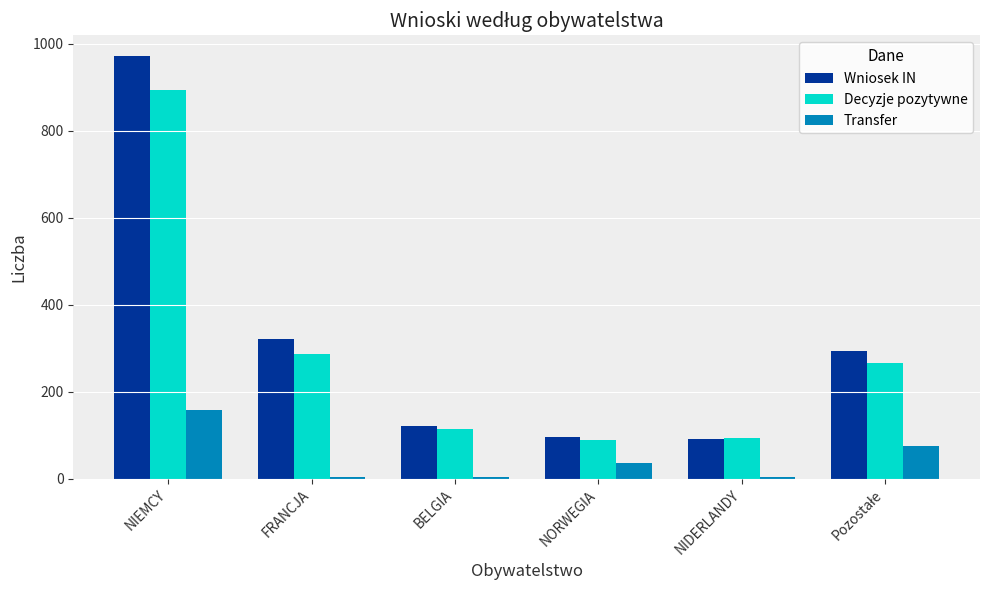

What is the spread (max minus min) of values at NIEMCY?

814